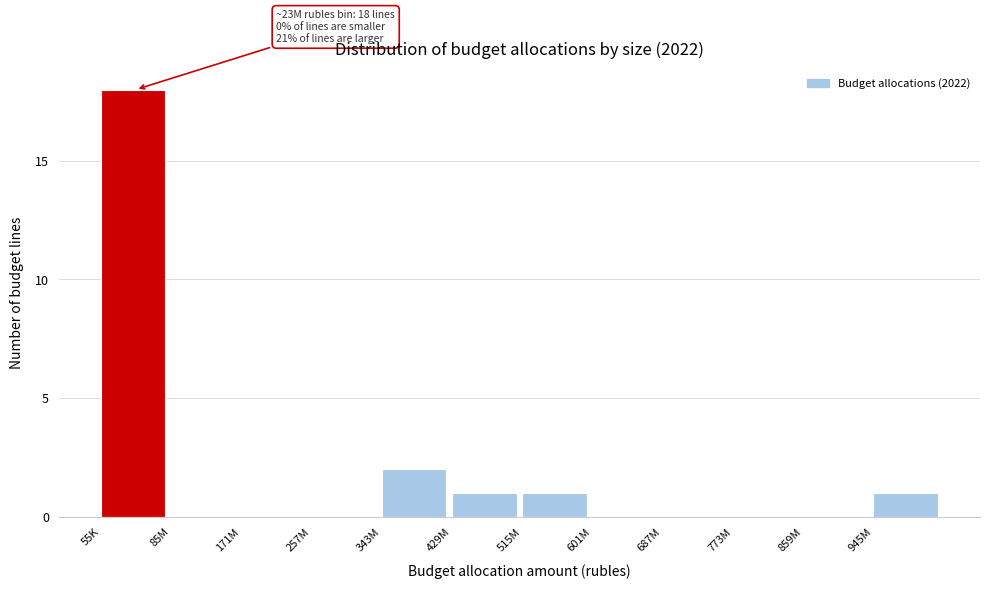

Reading right to left, list all the values displayed in this chart.

945M=1	859M=0	773M=0	687M=0	601M=0	515M=1	429M=1	343M=2	257M=0	171M=0	85M=0	55K=18